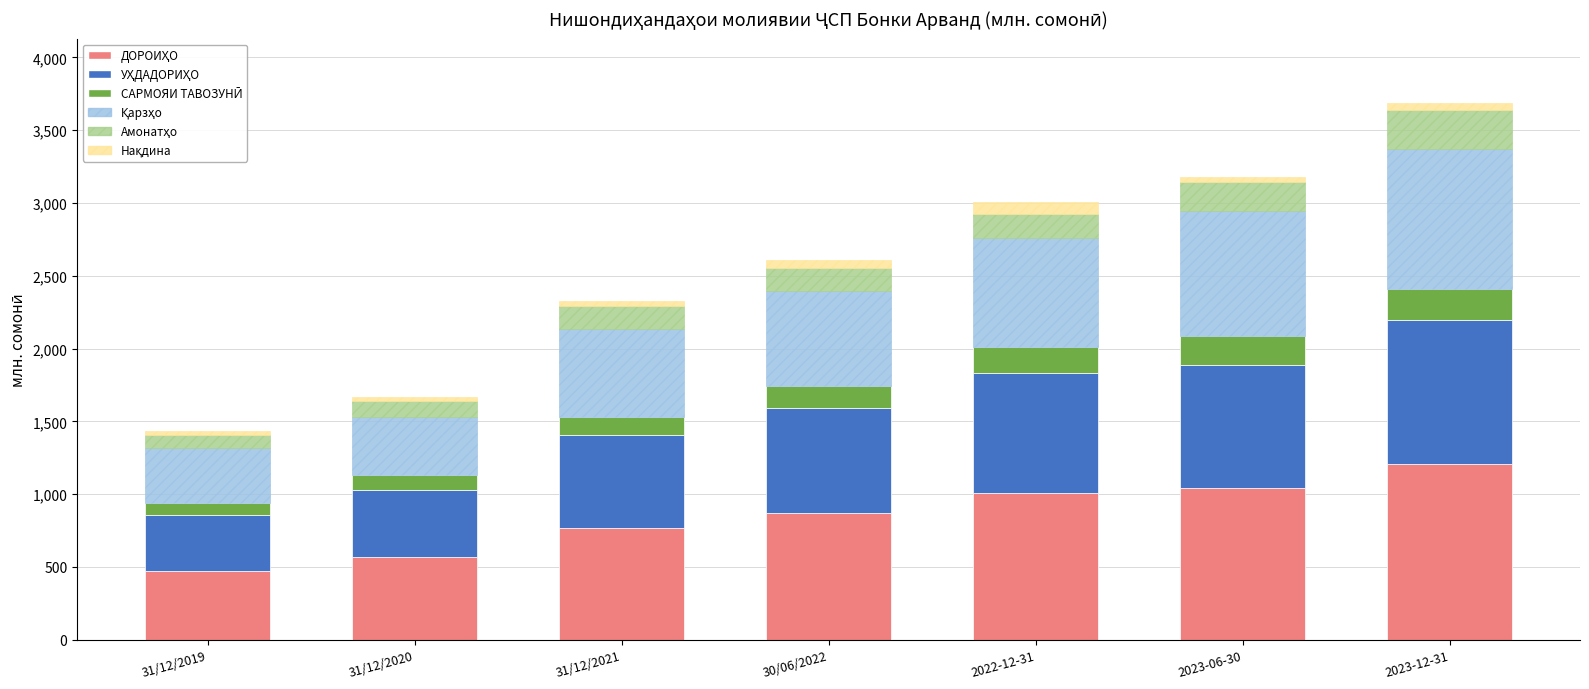

How many bars are there in total?

7